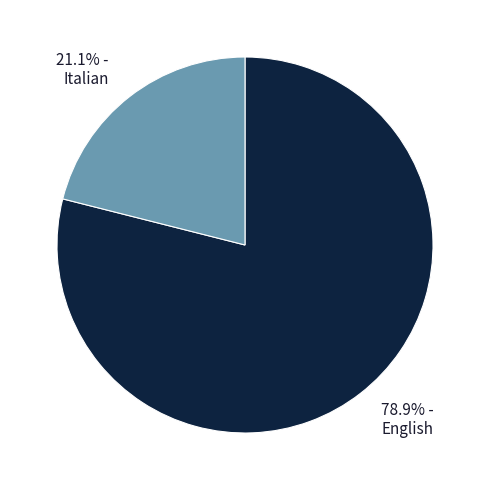

Does English account for over 50% of the chart?

Yes